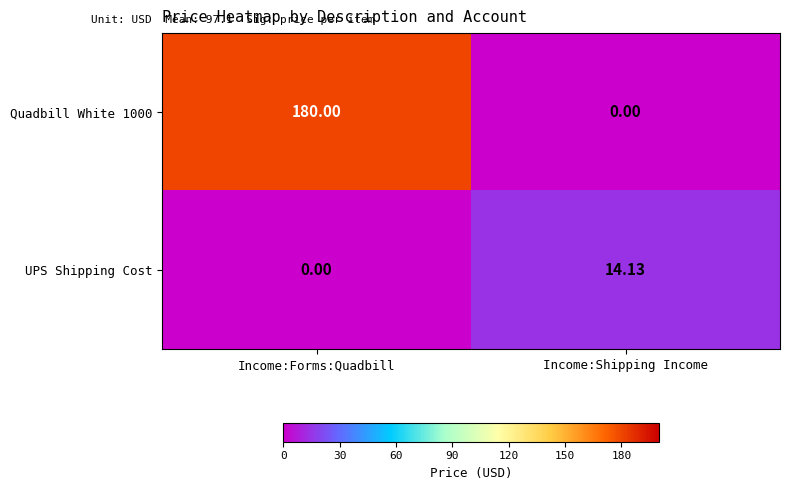

Rank the categories by UPS Shipping Cost value from lowest to highest.

Income:Forms:Quadbill, Income:Shipping Income